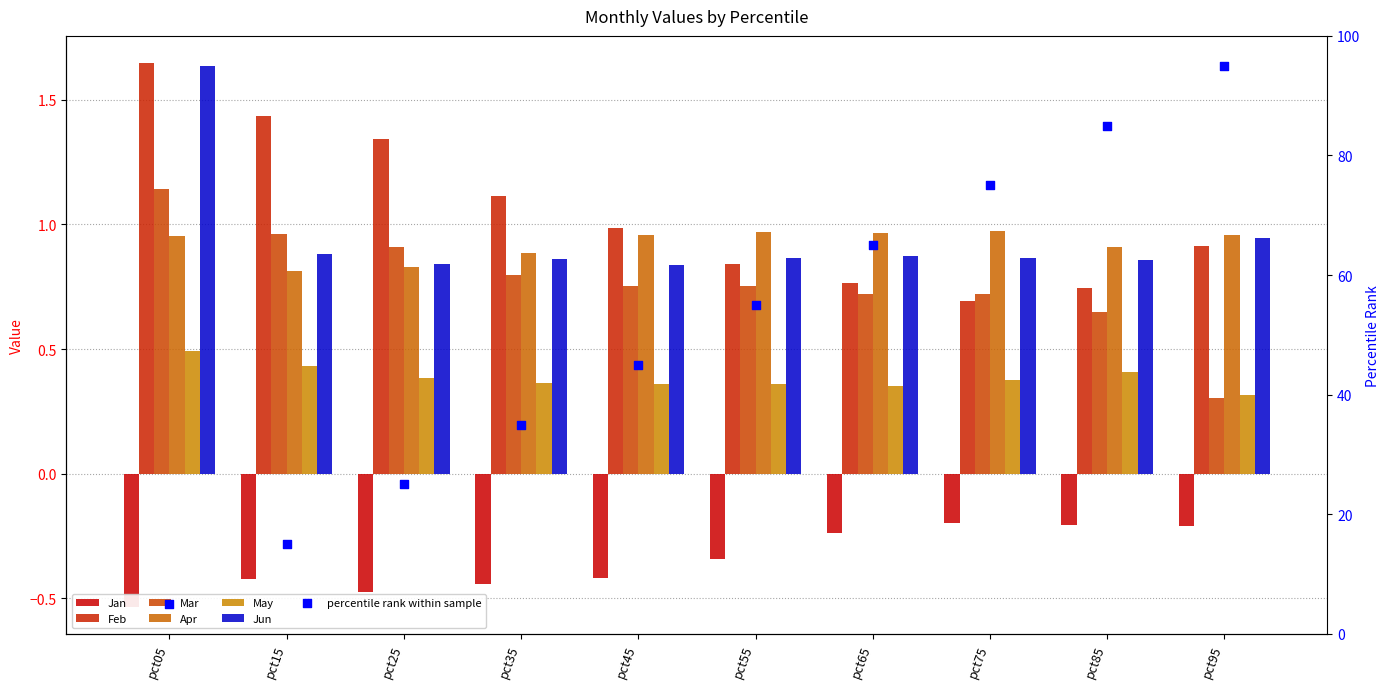

Which series has the largest total across all categories?

Feb